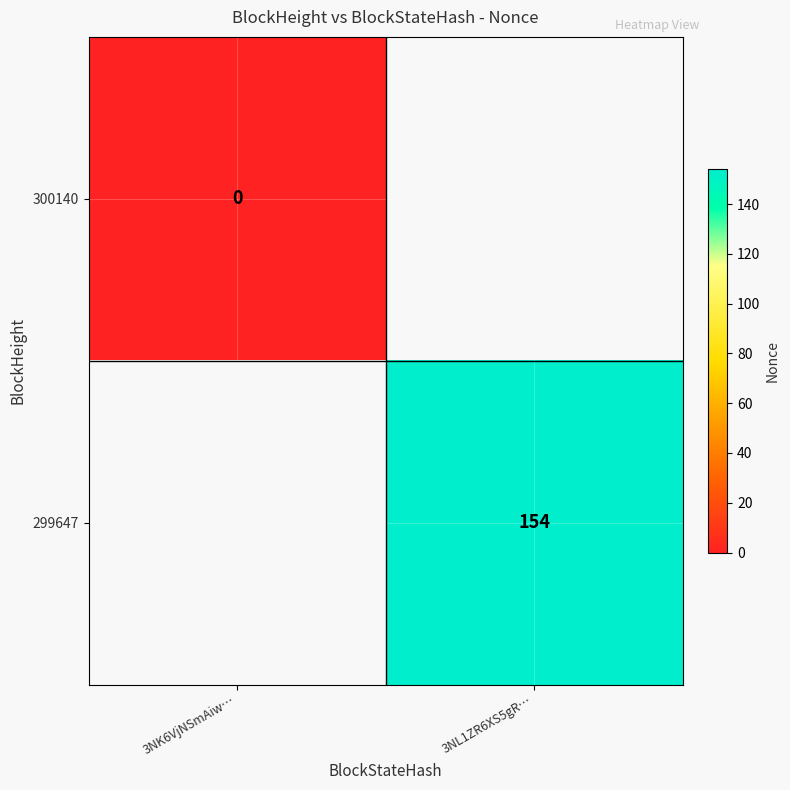

Count the number of data series in this chart.

2